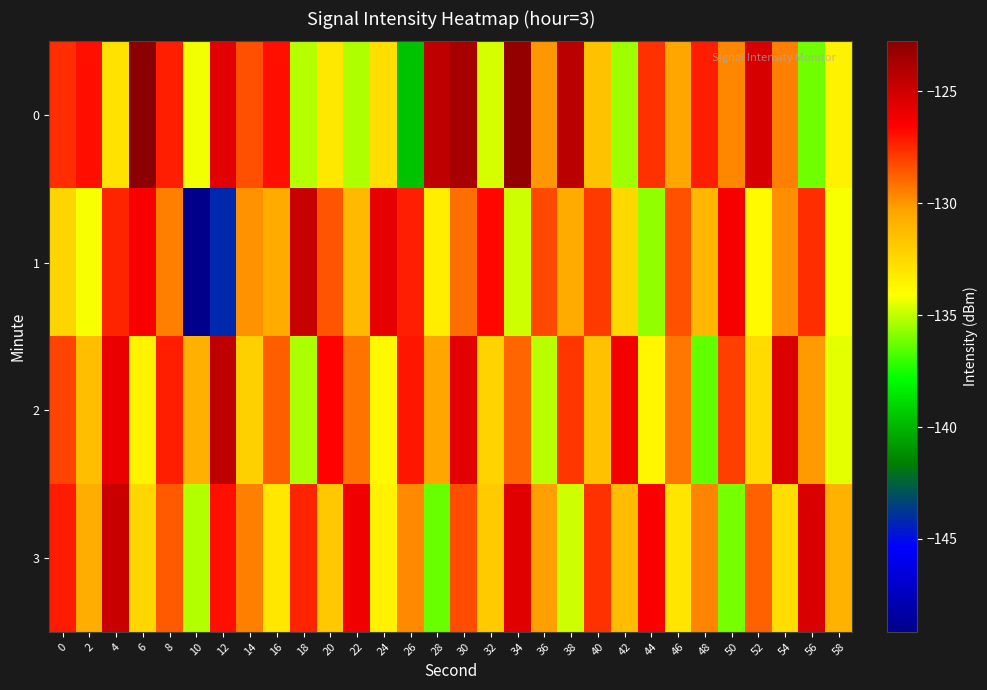

What is the difference between the highest and lowest values at 16?

6.2